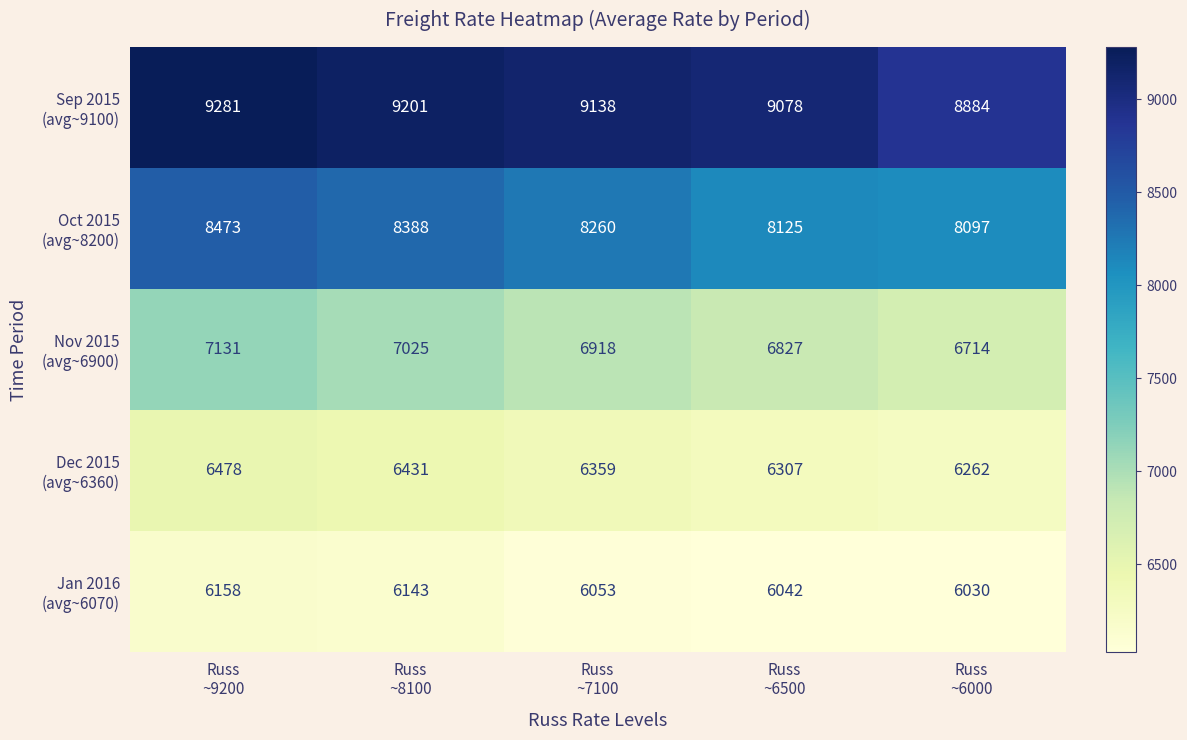

What is the difference between the highest and lowest values at Russ
~9200?

3123